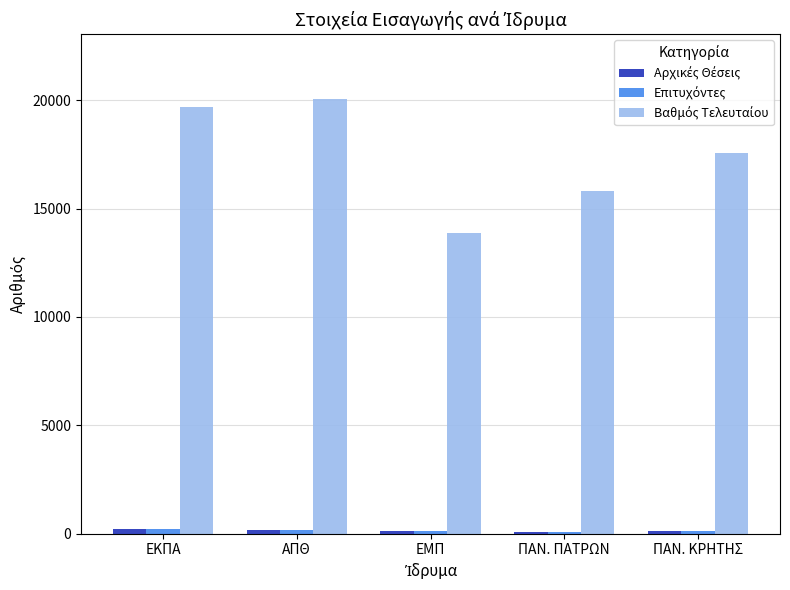

How many series are shown in this chart?

3